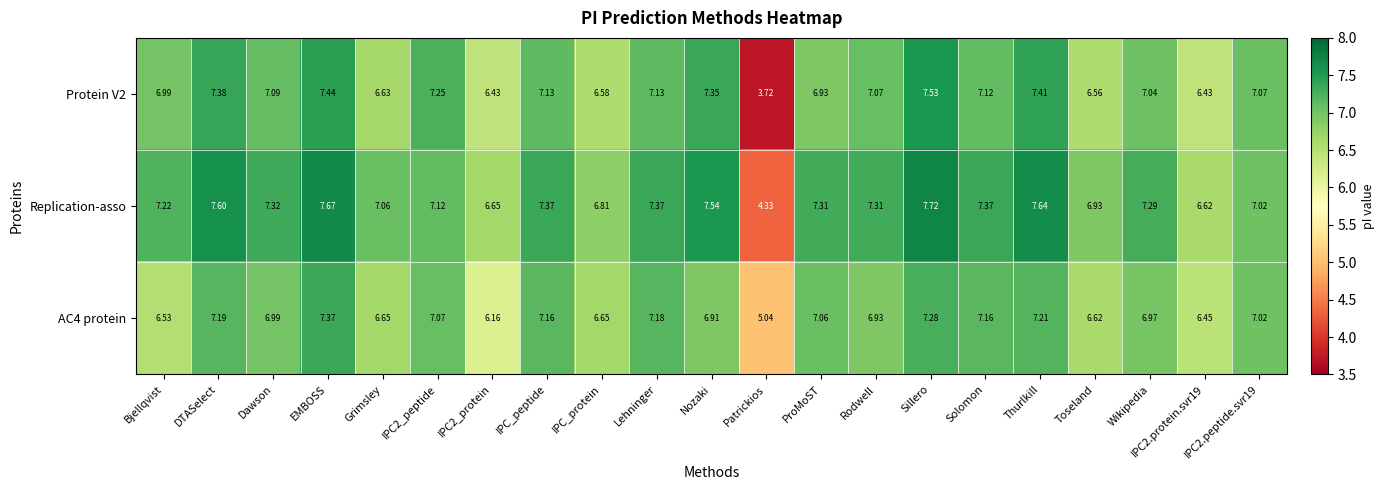

At which label does Replication-asso first exceed 7?

Bjellqvist